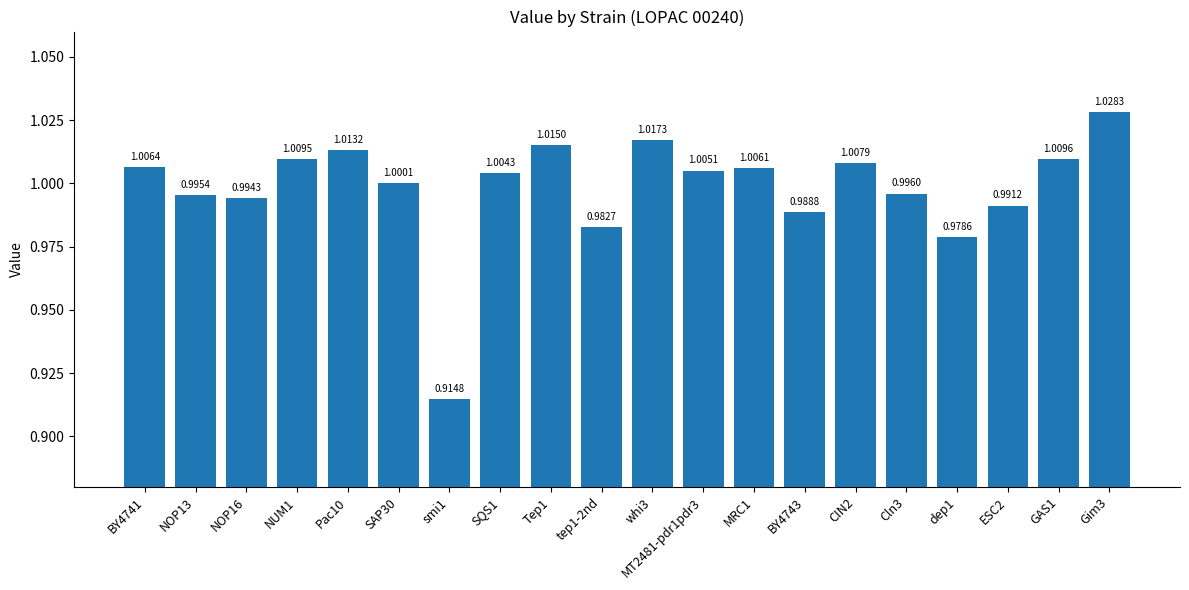

What is the sum of the values at NUM1 and Tep1?

2.0